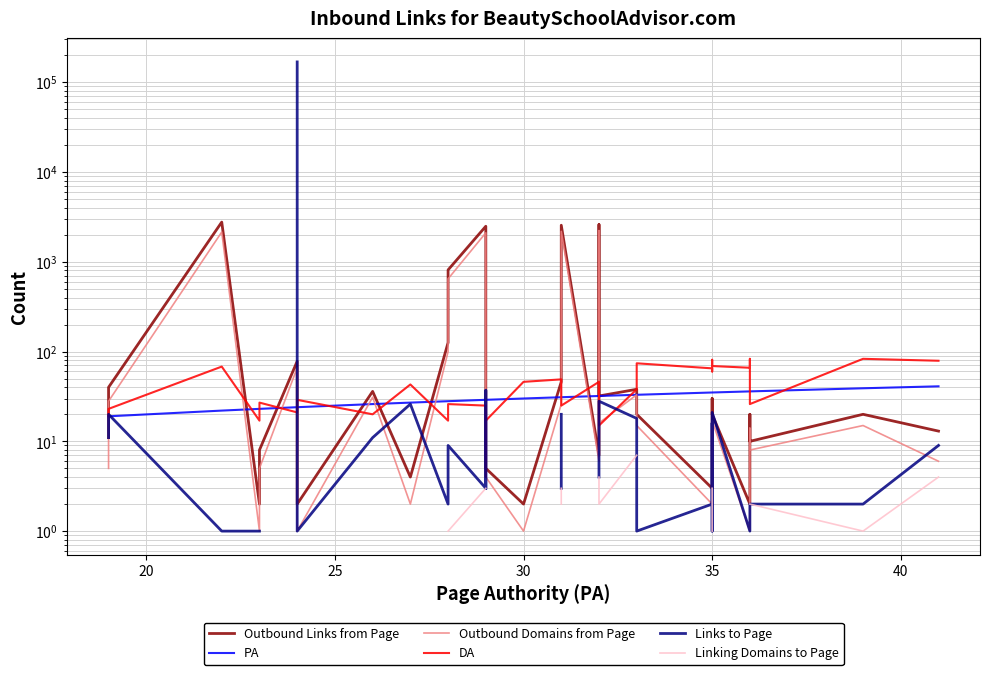

True or false: Links to Page has more than 2 points higher than both neighbors.

True